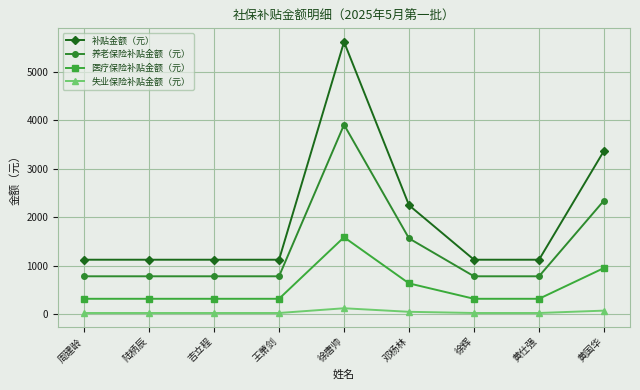

What is the label of the 4th point from the left?

王萧剑